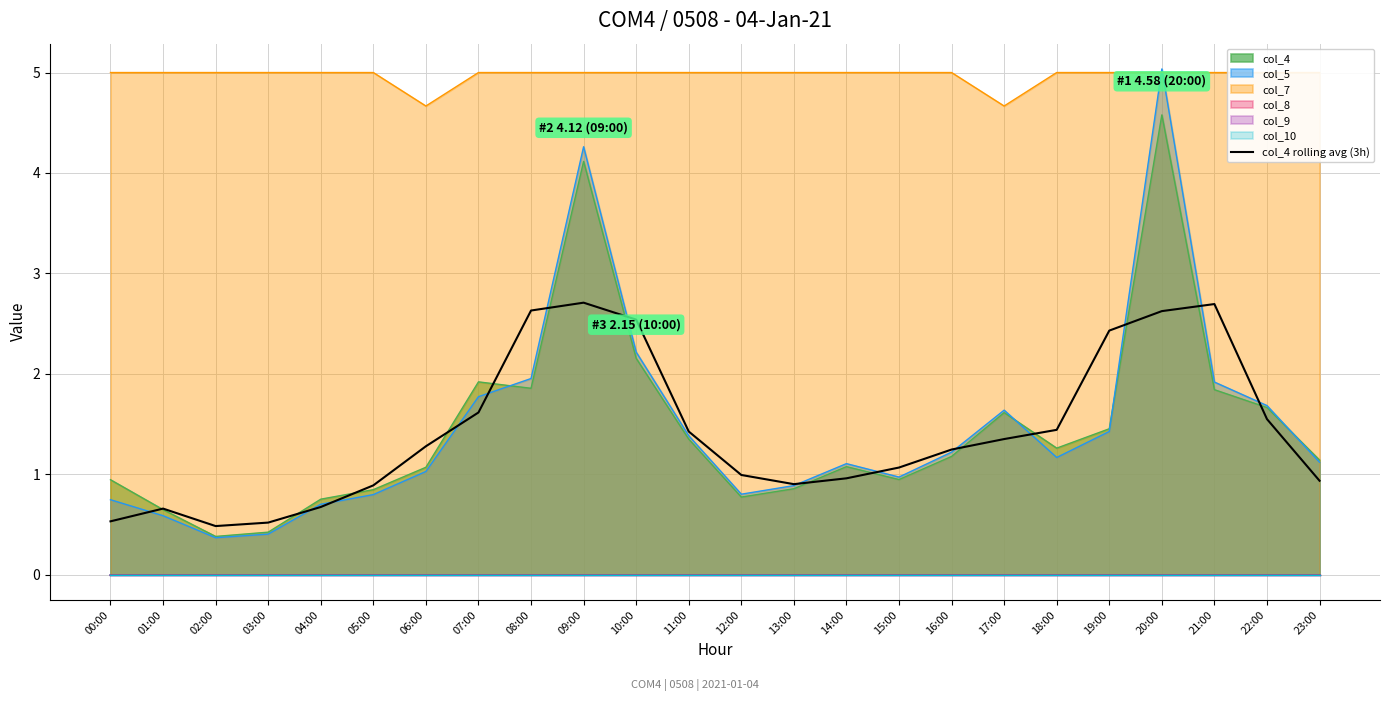

What is the difference between the values at 23:00 and 15:00?

0.1